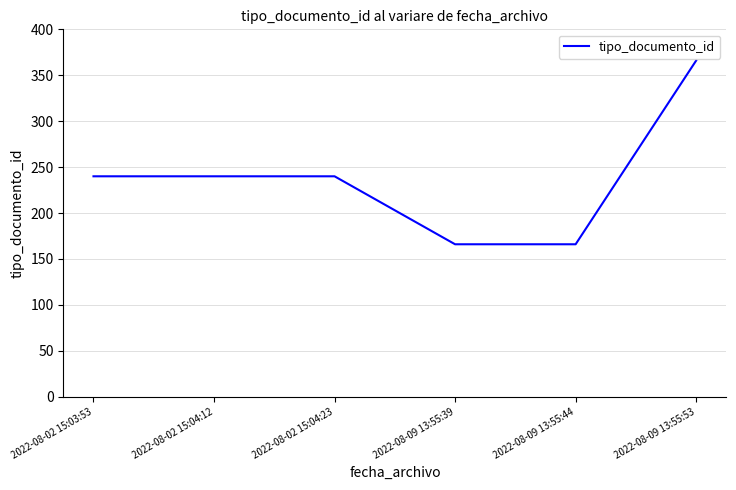

What position from the left is 2022-08-09 13:55:53?

6